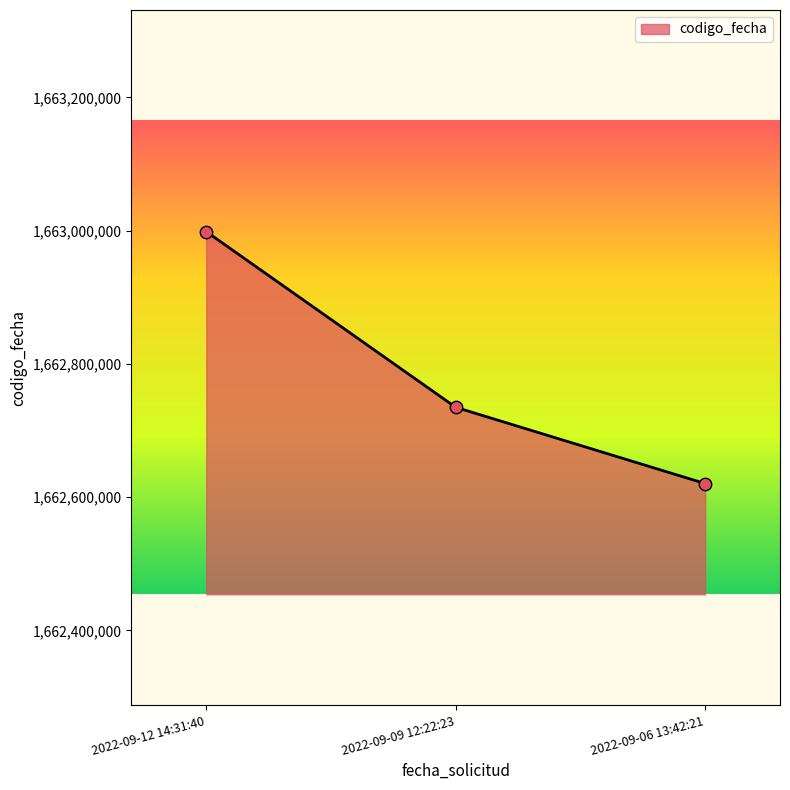

Which has a higher value, 2022-09-12 14:31:40 or 2022-09-09 12:22:23?

2022-09-12 14:31:40